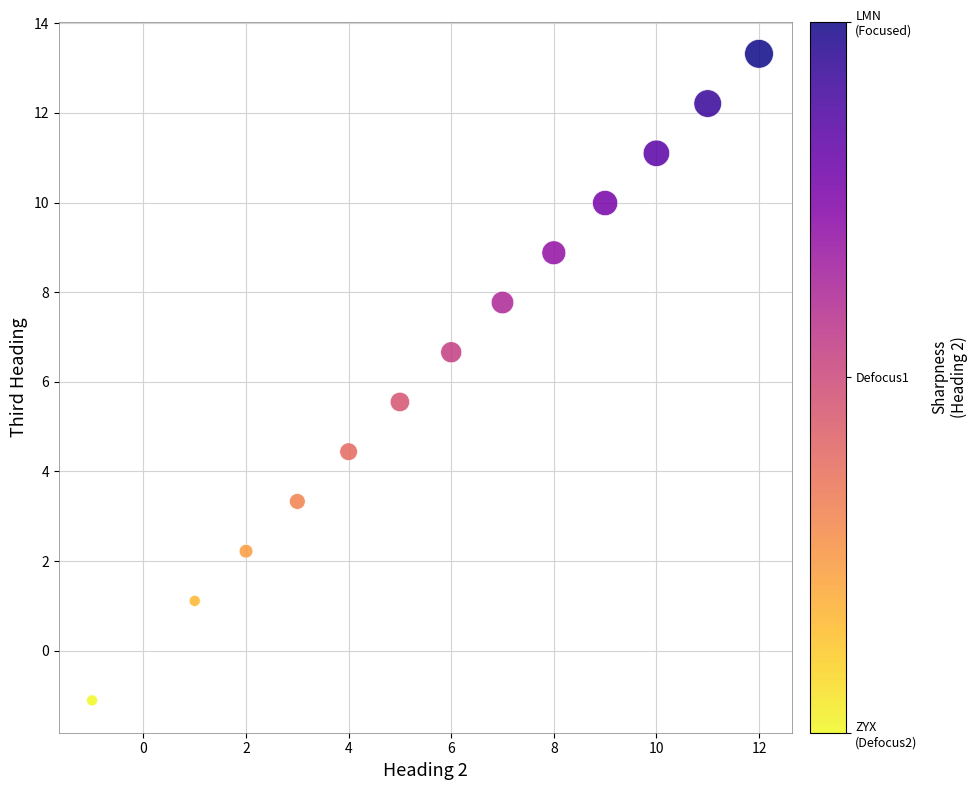

What is the range of Y values (max minus min)?

14.4